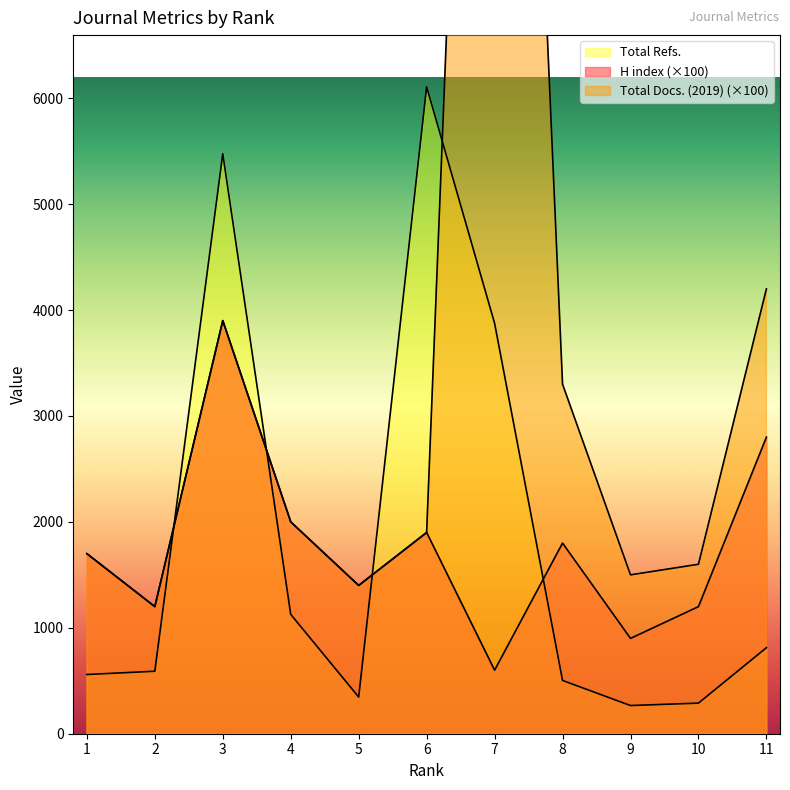

Which category has the lowest value in the Total Refs. series?

9